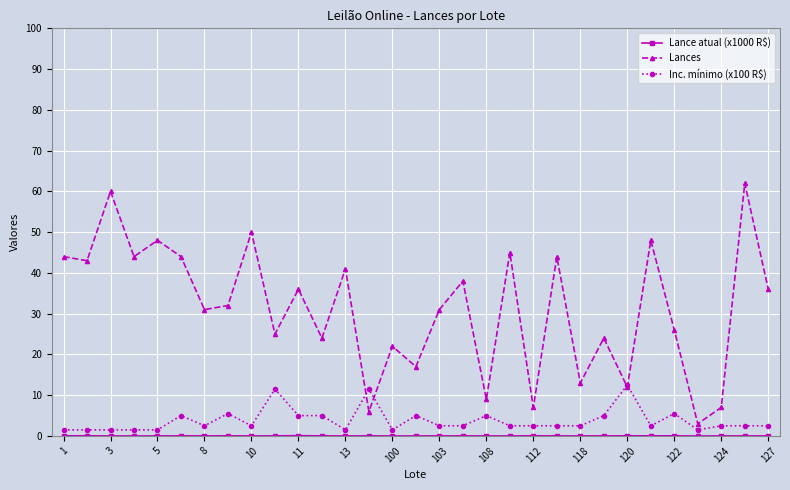

Does the chart display data point markers on the line(s)?

Yes